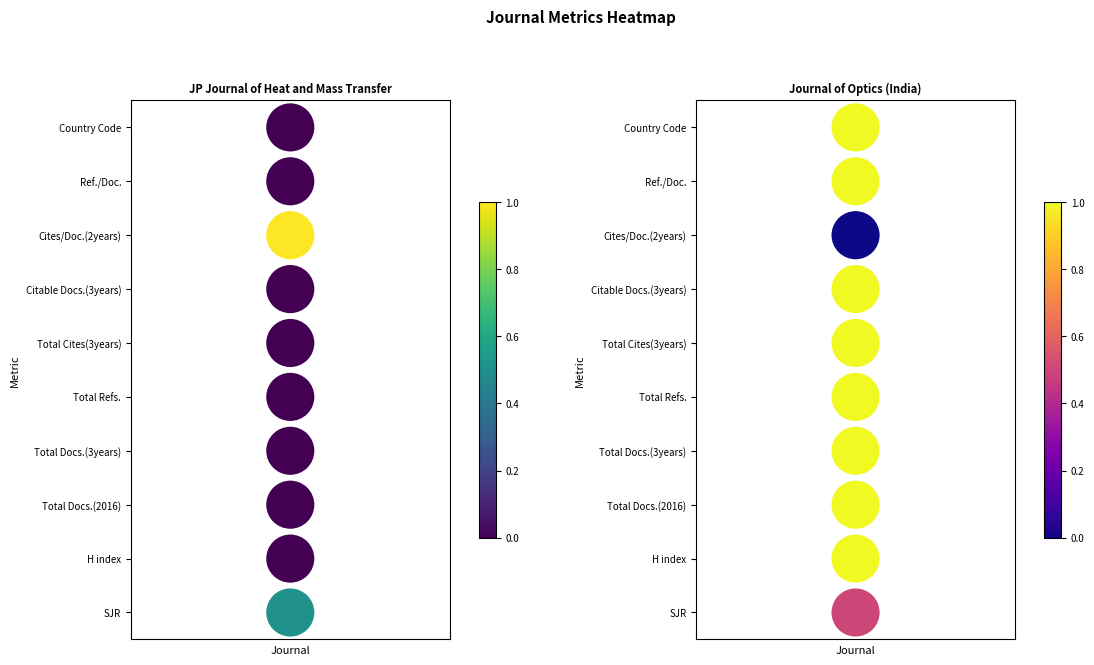

Which series has the widest spread of values?

JP Journal of Heat and Mass Transfer